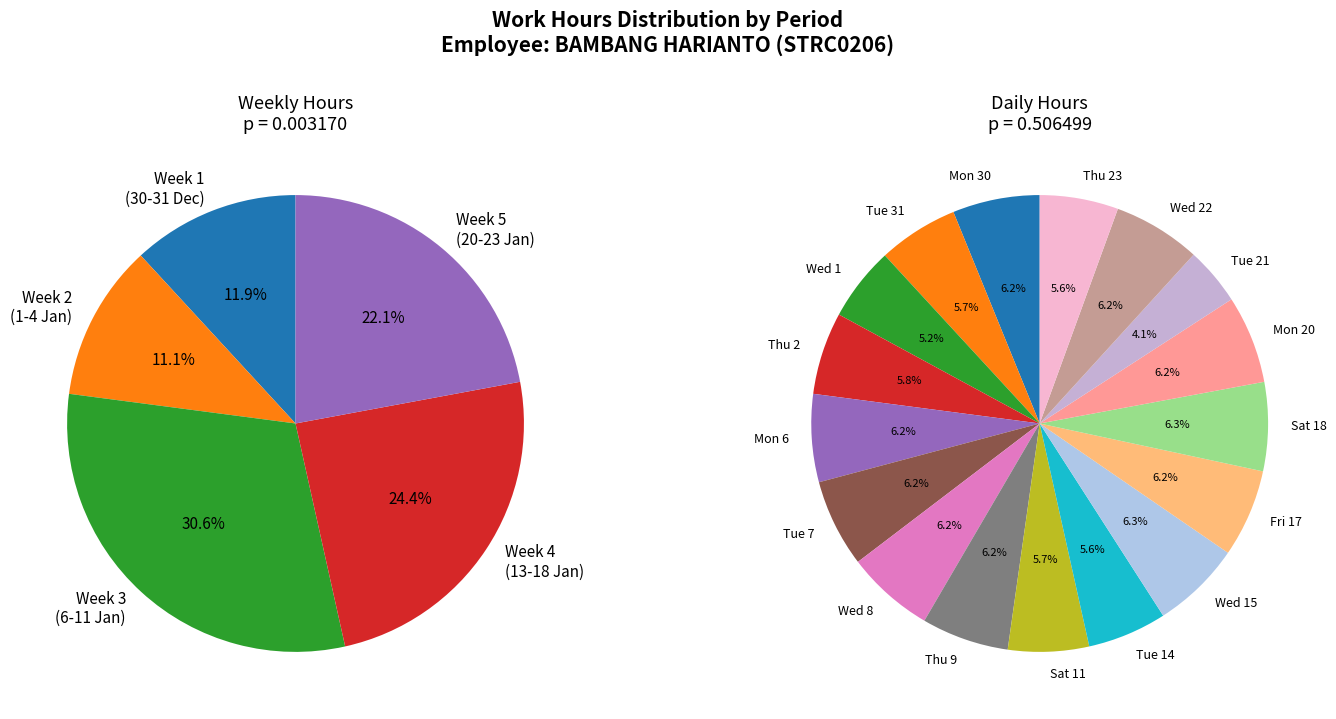

Between Fri 17 and Thu 2, which is larger?

Fri 17